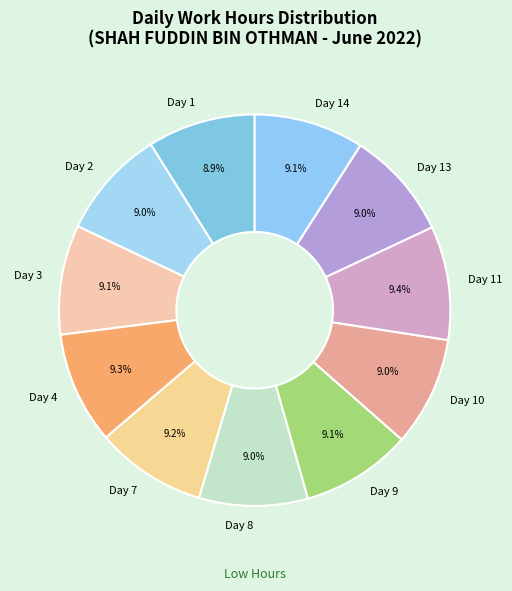

Do Day 14 and Day 9 together represent more than half of the pie?

No